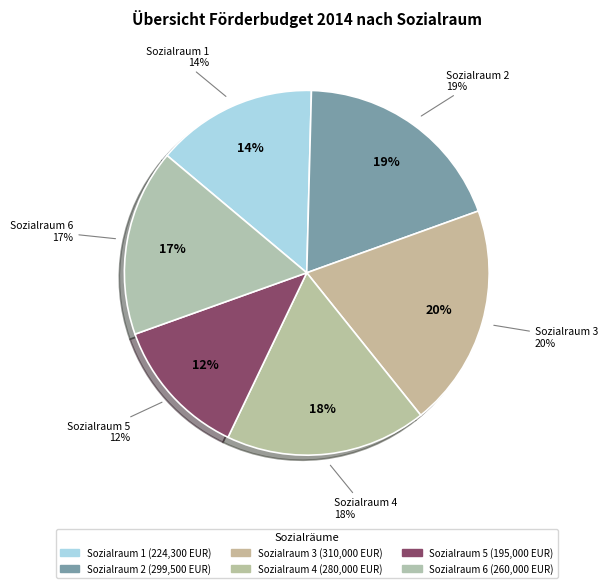

Count the number of slices in the pie.

6